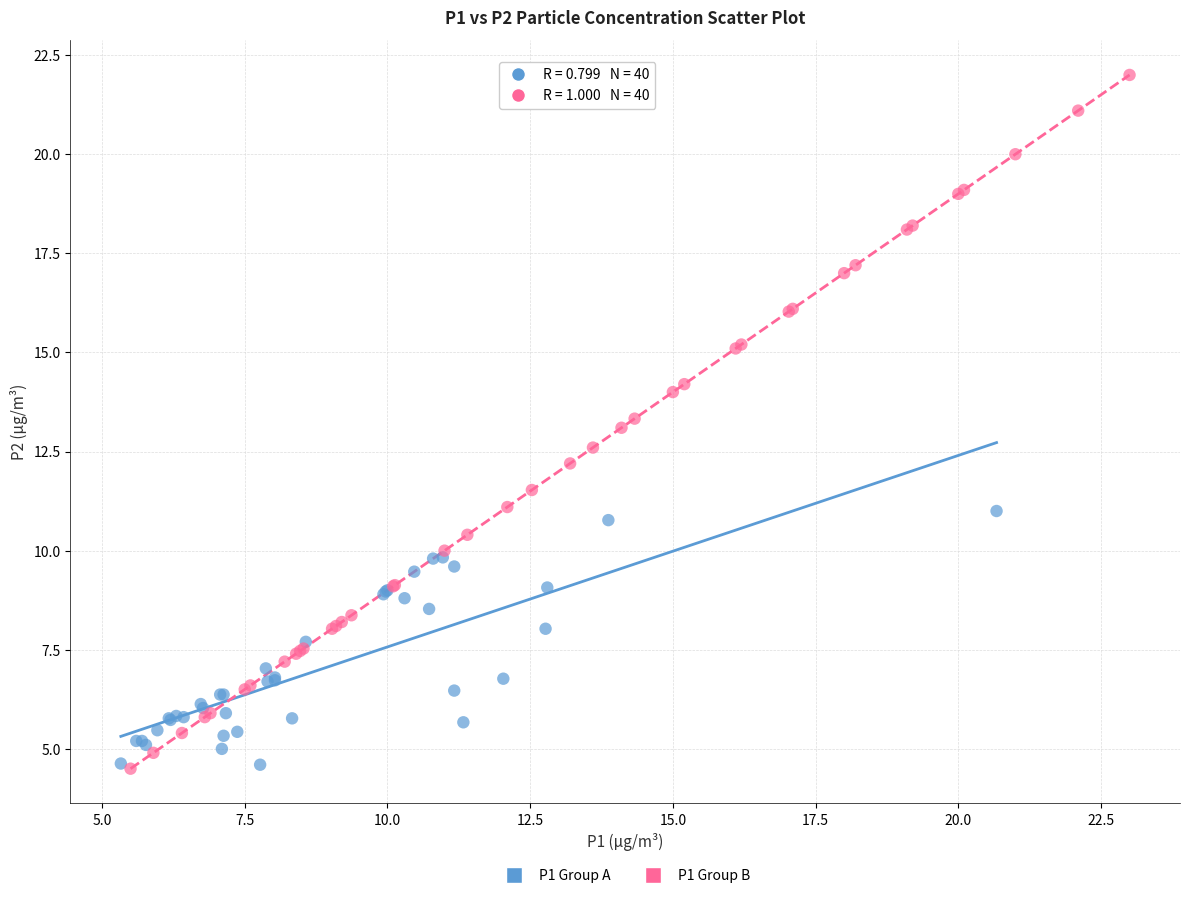

Which series contains the highest Y value?

P1 Group B